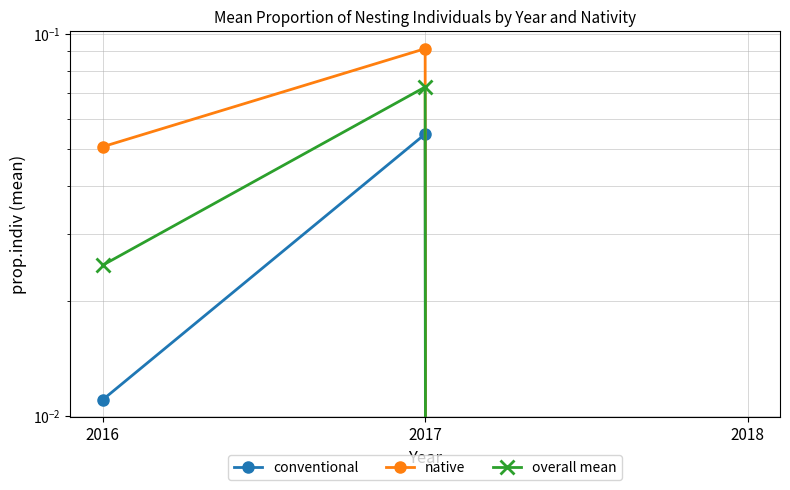

Between 2017 and 2016, which is larger?

2017